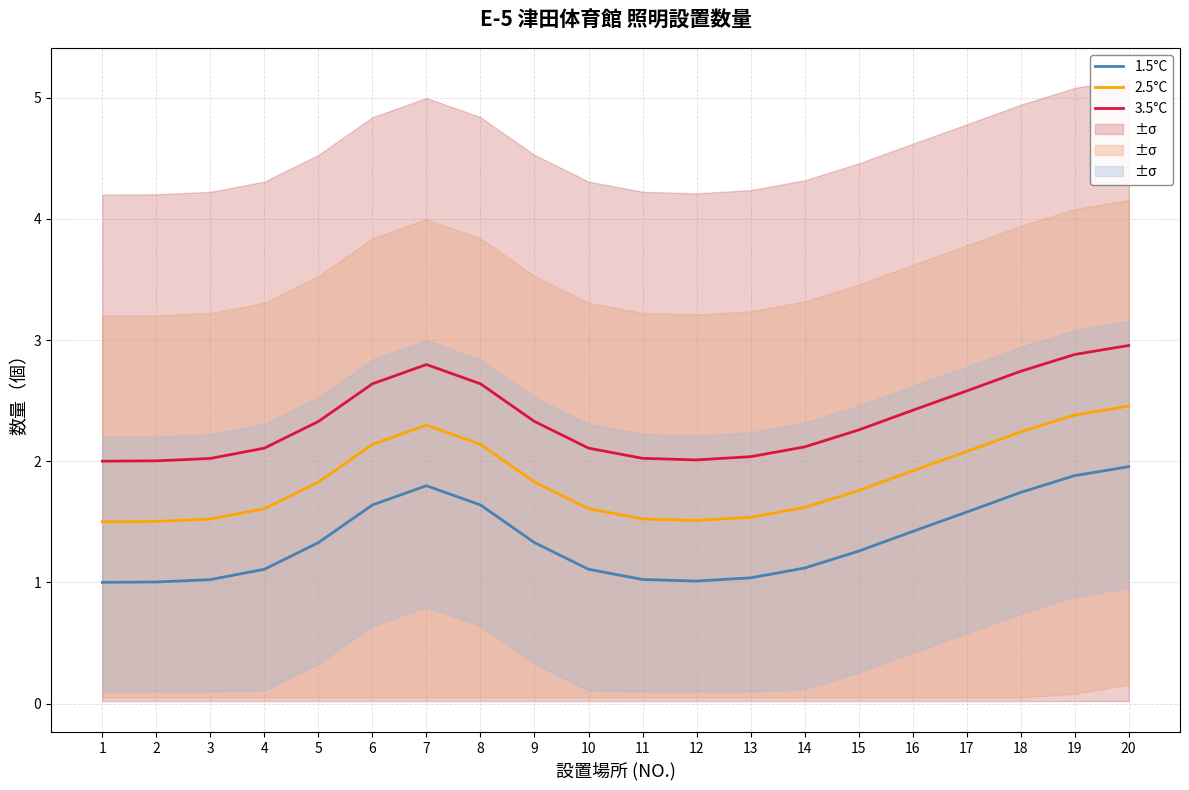

Reading left to right, what are all the values shown in this chart?

1.5°C: 1=1.0	2=1.0	3=1.0	4=1.1	5=1.3	6=1.6	7=1.8	8=1.6	9=1.3	10=1.1	11=1.0	12=1.0	13=1.0	14=1.1	15=1.3	16=1.4	17=1.6	18=1.7	19=1.9	20=2.0
2.5°C: 1=1.5	2=1.5	3=1.5	4=1.6	5=1.8	6=2.1	7=2.3	8=2.1	9=1.8	10=1.6	11=1.5	12=1.5	13=1.5	14=1.6	15=1.8	16=1.9	17=2.1	18=2.2	19=2.4	20=2.5
3.5°C: 1=2.0	2=2.0	3=2.0	4=2.1	5=2.3	6=2.6	7=2.8	8=2.6	9=2.3	10=2.1	11=2.0	12=2.0	13=2.0	14=2.1	15=2.3	16=2.4	17=2.6	18=2.7	19=2.9	20=3.0